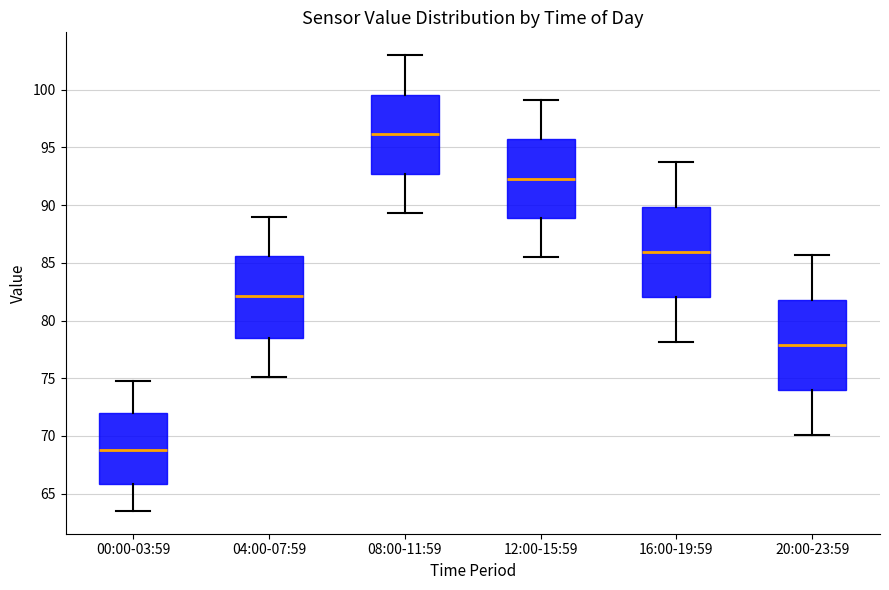

Reading left to right, read every box against the y-axis: the position of its median line, the range the box covers, and the ends of its whiskers. The values are not printed on the chart, so give them approximately, as read against the axis.

00:00-03:59: median 69.0, box 66.0 to 72.0, whiskers 63.5 to 75.0
04:00-07:59: median 82.0, box 78.5 to 85.5, whiskers 75.0 to 89.0
08:00-11:59: median 96.0, box 92.5 to 99.5, whiskers 89.5 to 103.0
12:00-15:59: median 92.5, box 89.0 to 95.5, whiskers 85.5 to 99.0
16:00-19:59: median 86.0, box 82.0 to 90.0, whiskers 78.0 to 93.5
20:00-23:59: median 78.0, box 74.0 to 82.0, whiskers 70.0 to 85.5